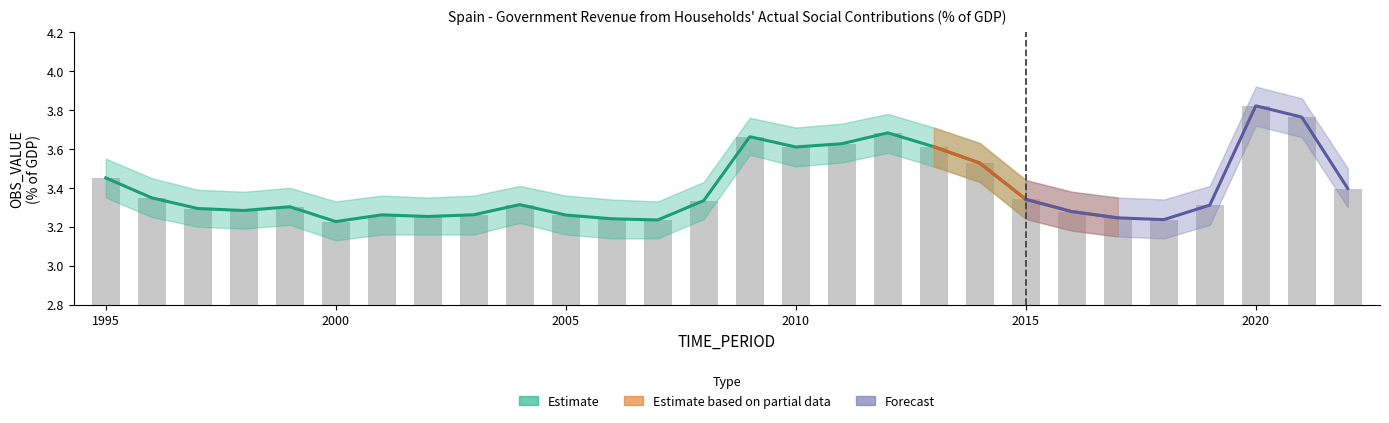

Is it true that the value at 8 is 1.6?

False